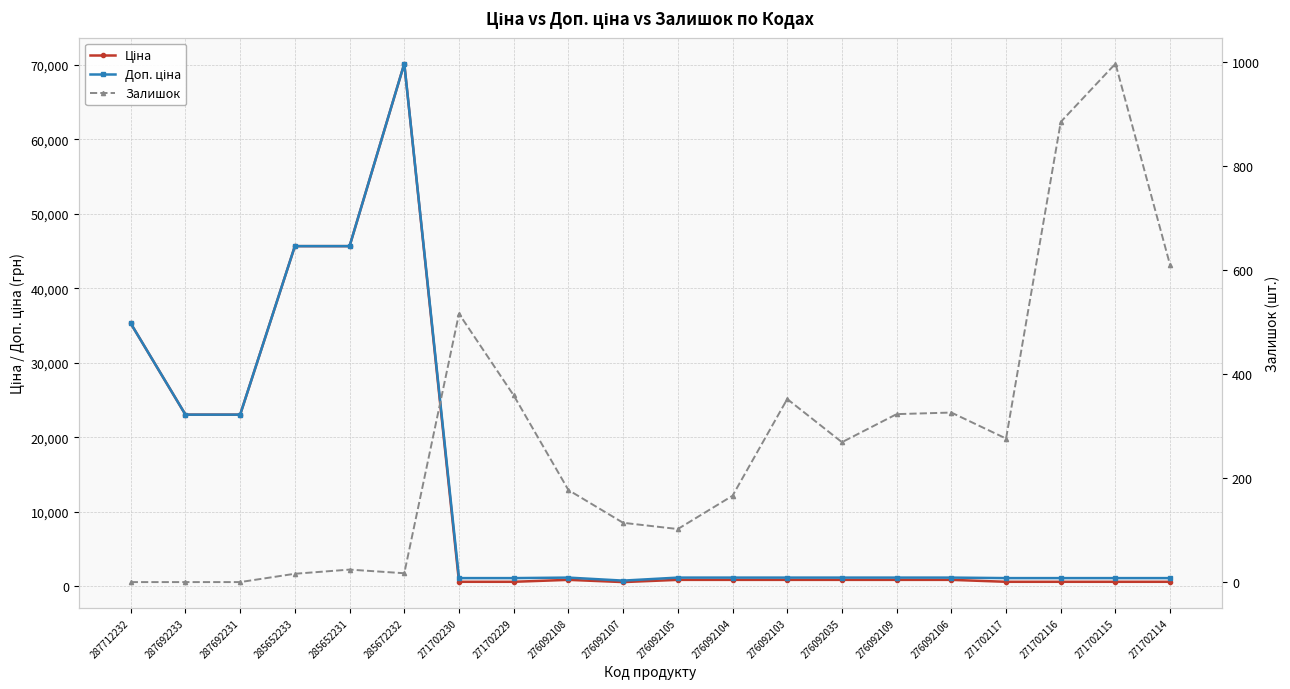

What is the maximum value for Доп. ціна?

70181.6